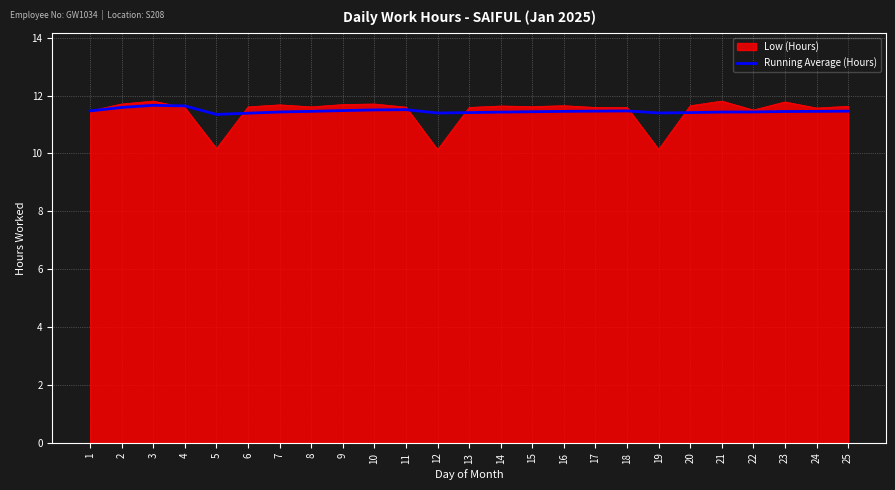

The value of Running Average (Hours) at 4 is 7.9. True or false?

False